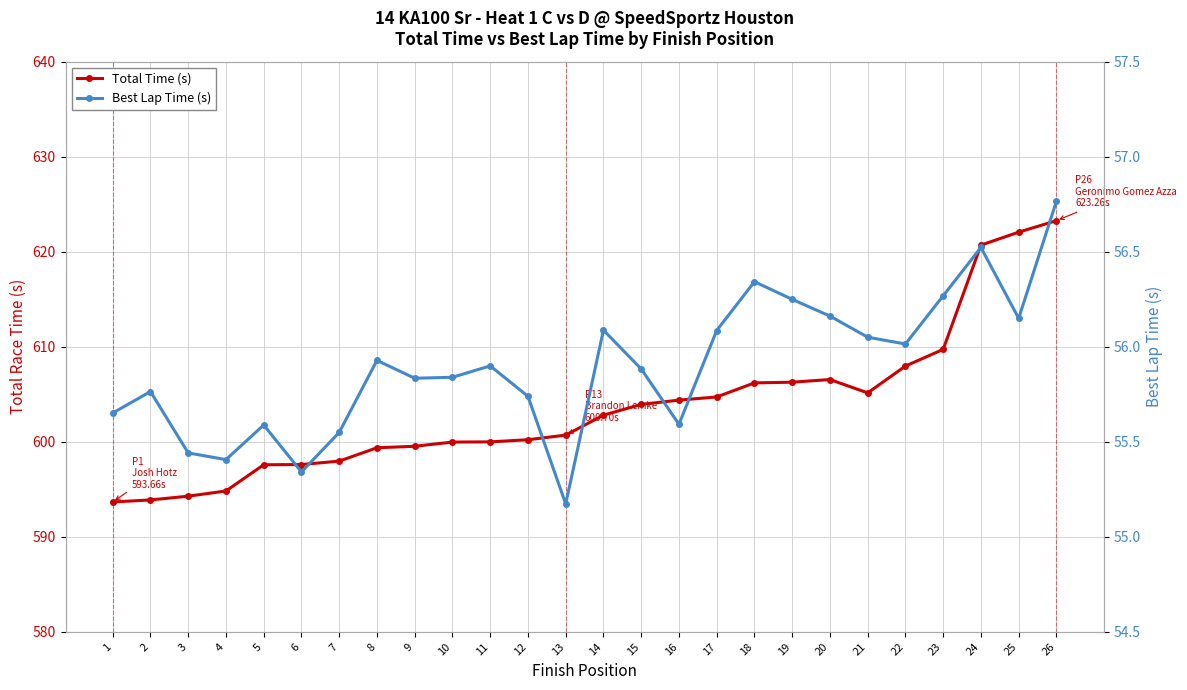

What is the difference between the Best Lap Time (s) values at 18 and 1?

0.7